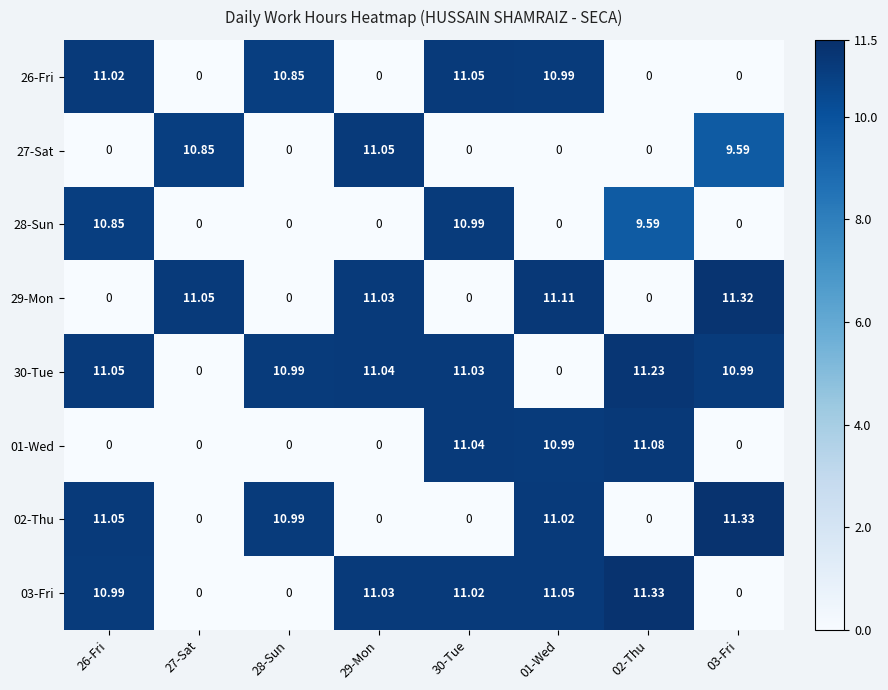

Count the number of categories in the chart.

8